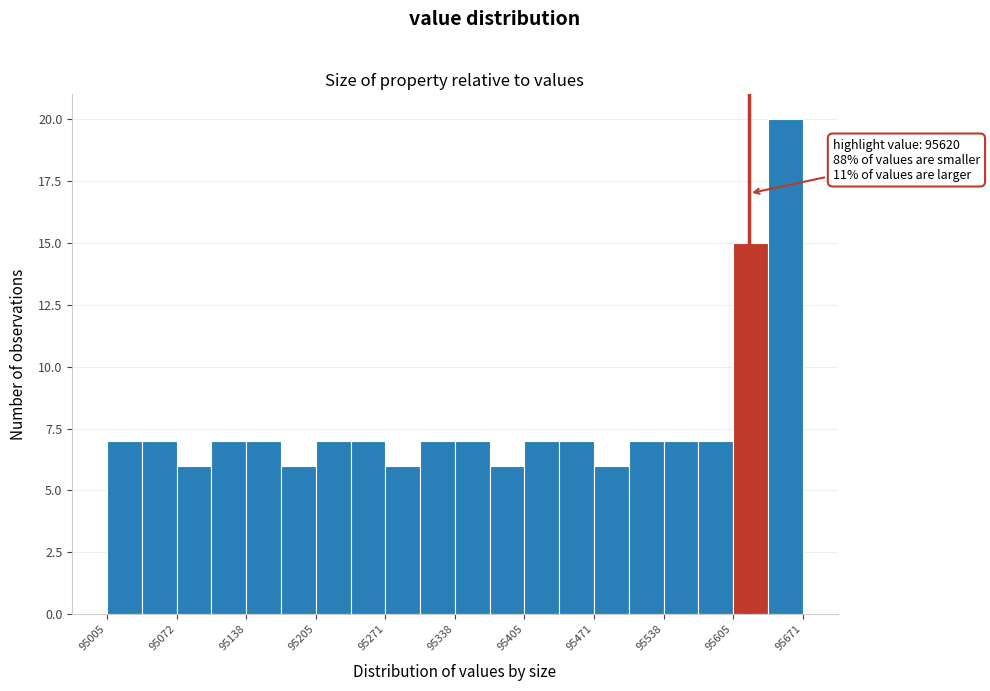

Read against the x-axis, roughly where is the centre of the tallest bar?

95650